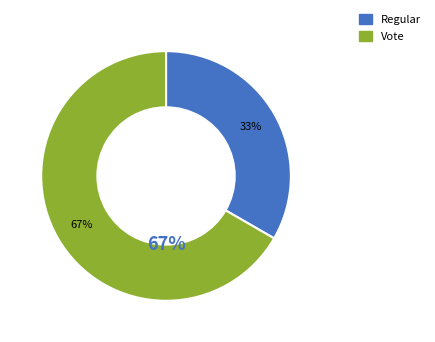

Between Regular and Vote, which is larger?

Vote